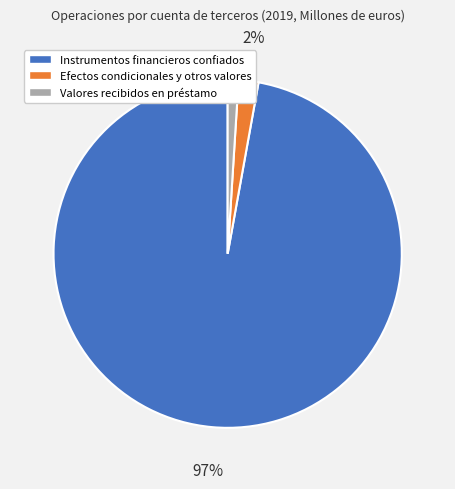

To the nearest percent, what portion does Instrumentos financieros confiados represent?

97%